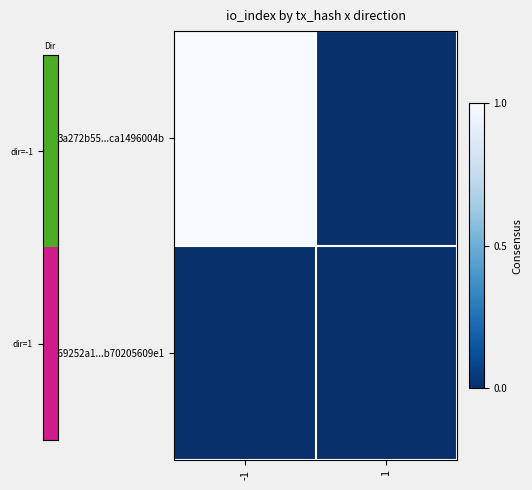

At which category is the sum across all series the highest?

-1